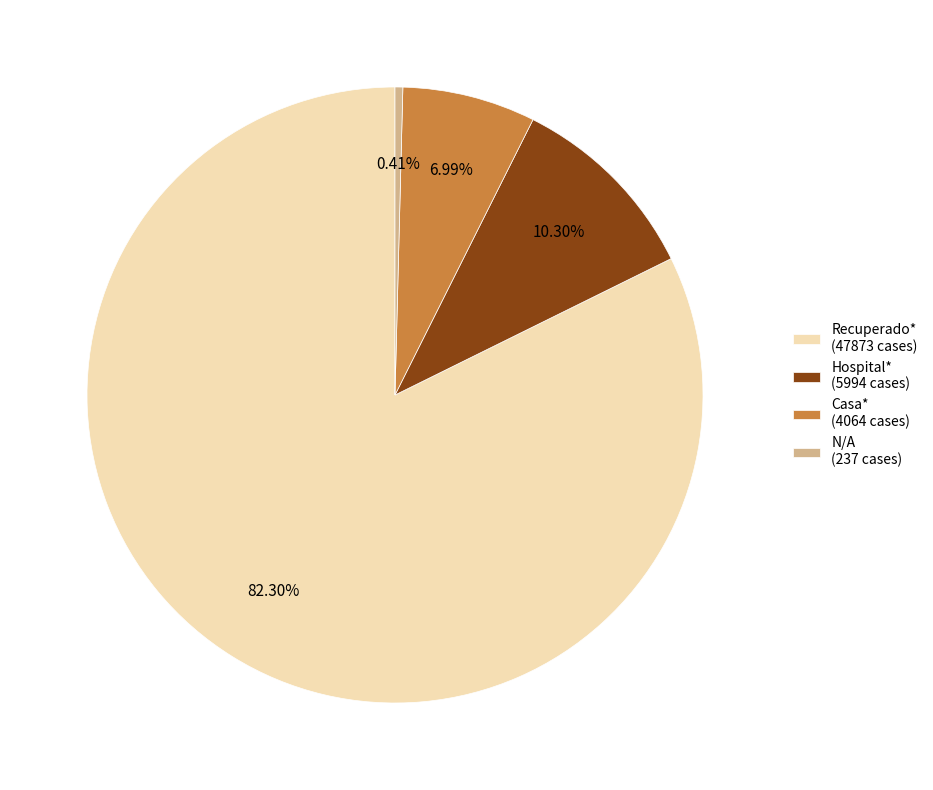

What is the total percentage of N/A and Casa*?

7.4%